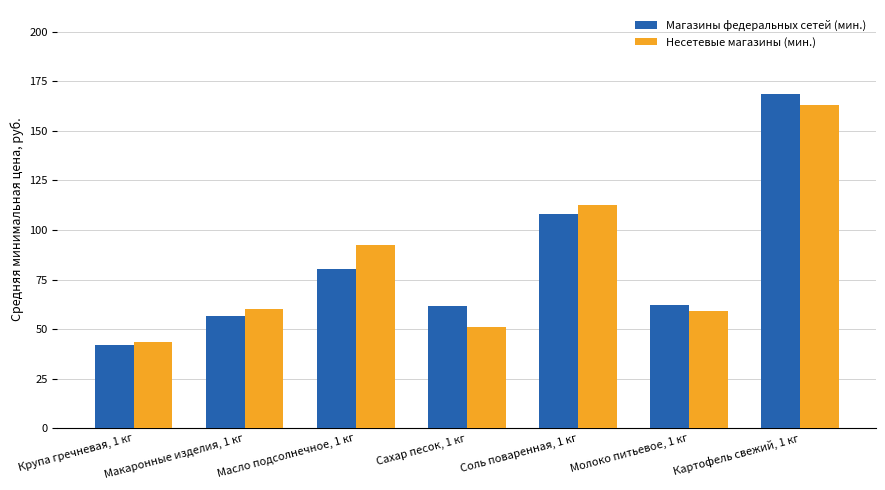

At Молоко питьевое, 1 кг, list the series in order from smallest to largest.

Несетевые магазины (мин.), Магазины федеральных сетей (мин.)